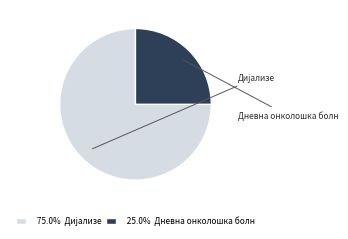

Rank the categories by value from lowest to highest.

Дневна онколошка болн, Дијализе